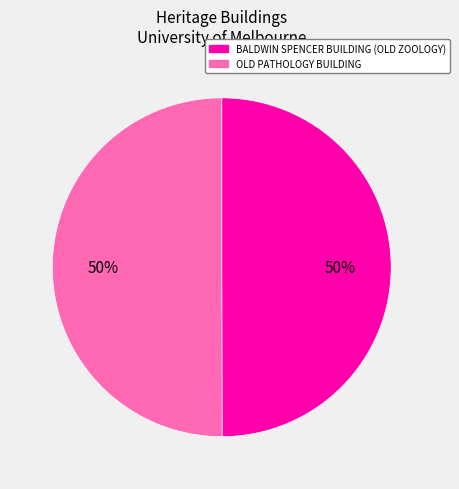

Approximately how many times larger is the value at OLD PATHOLOGY BUILDING compared to BALDWIN SPENCER BUILDING (OLD ZOOLOGY)?

1.0